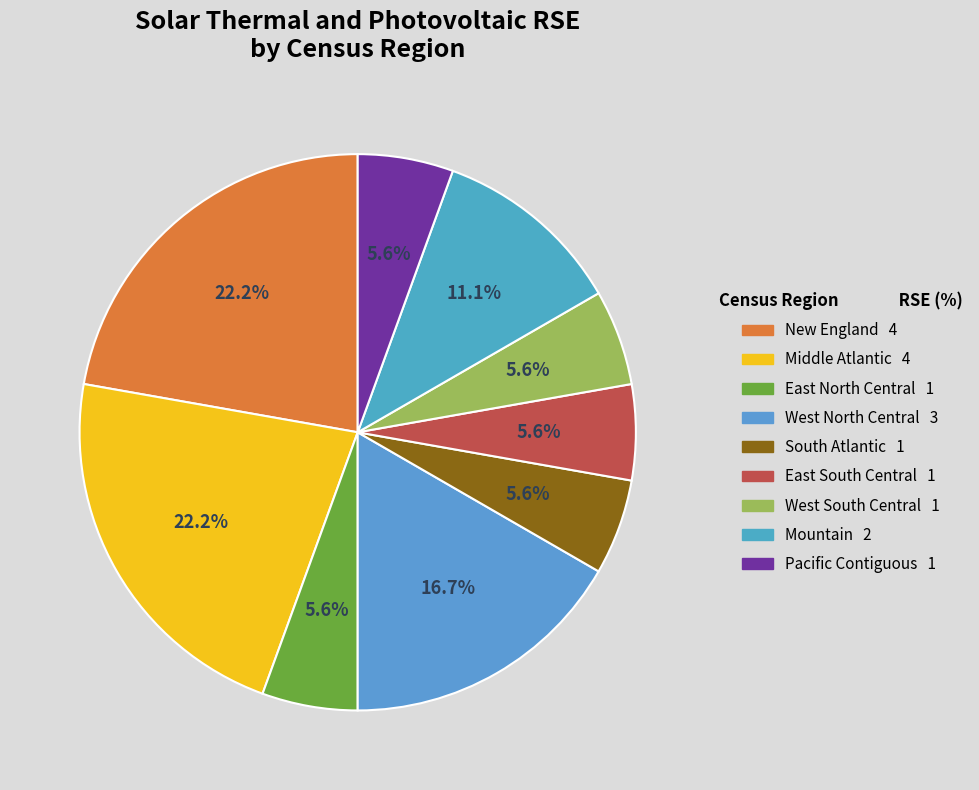

What is the change in value from South Atlantic to Mountain?

+1